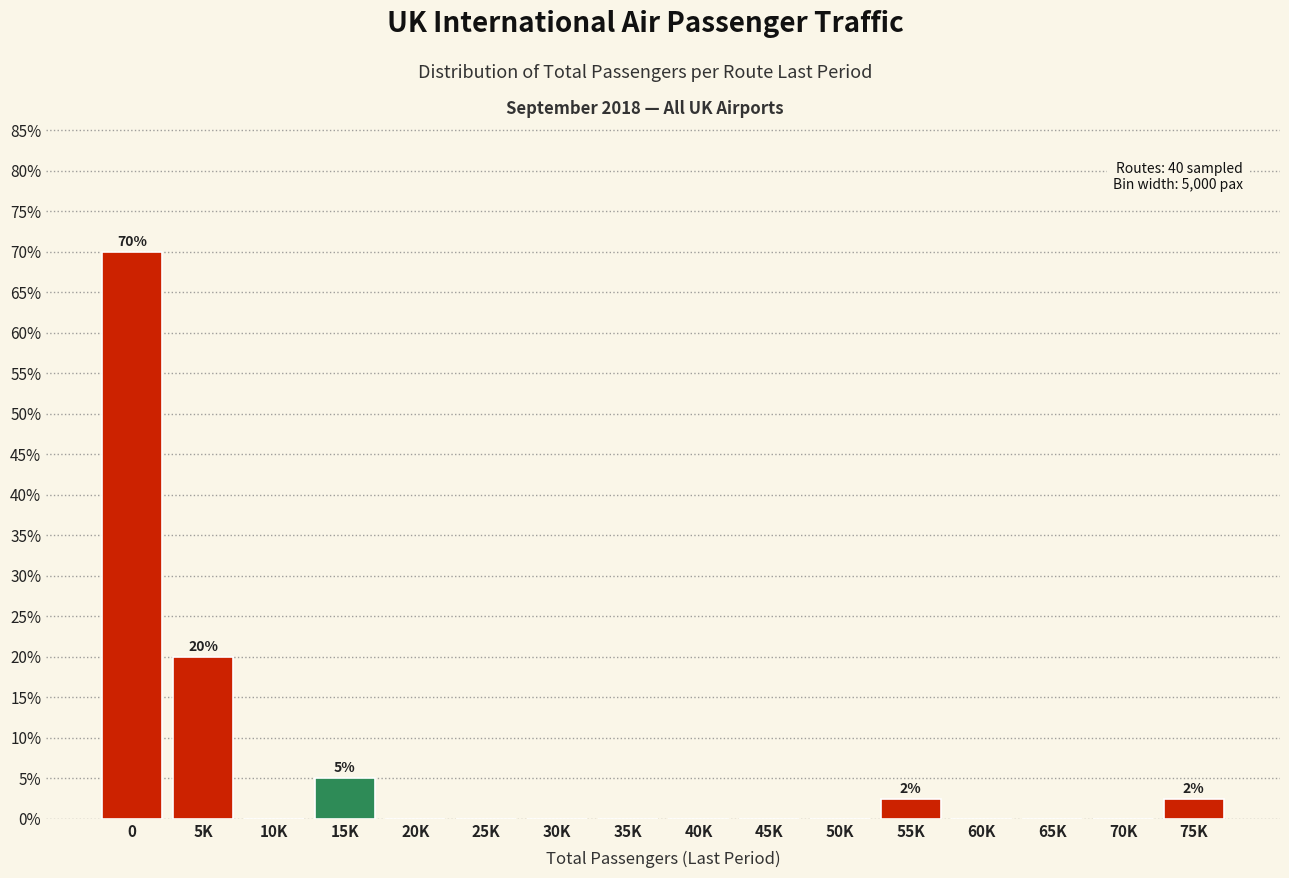

Are the bars horizontal?

No